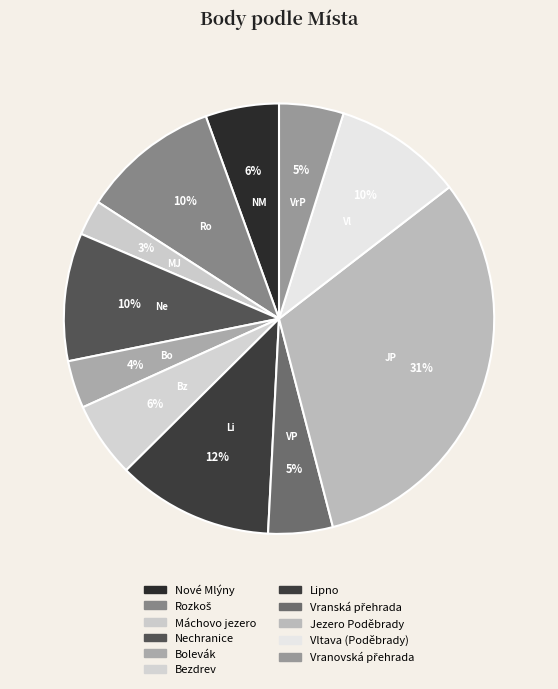

How many segments does this pie chart have?

11